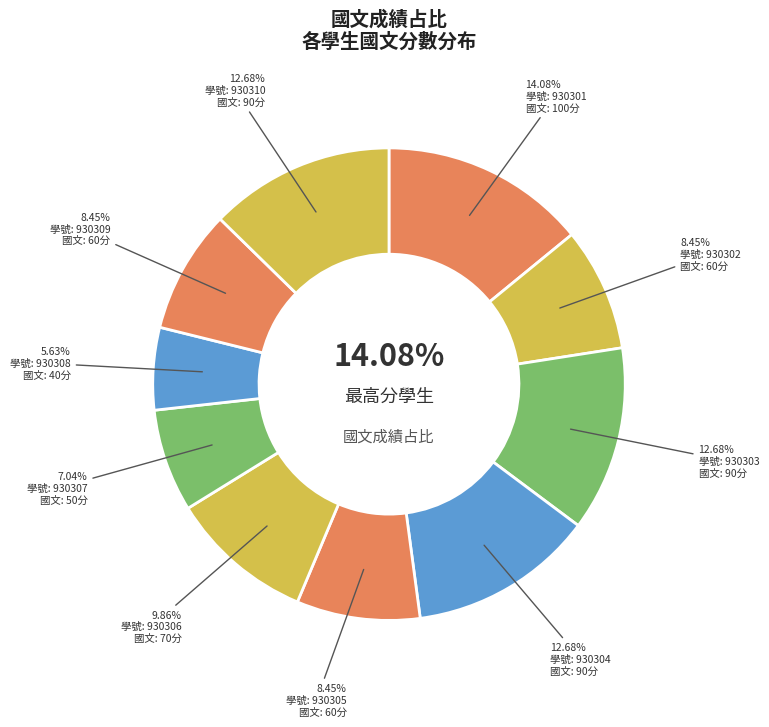

To the nearest percent, what portion does 930304 represent?

13%